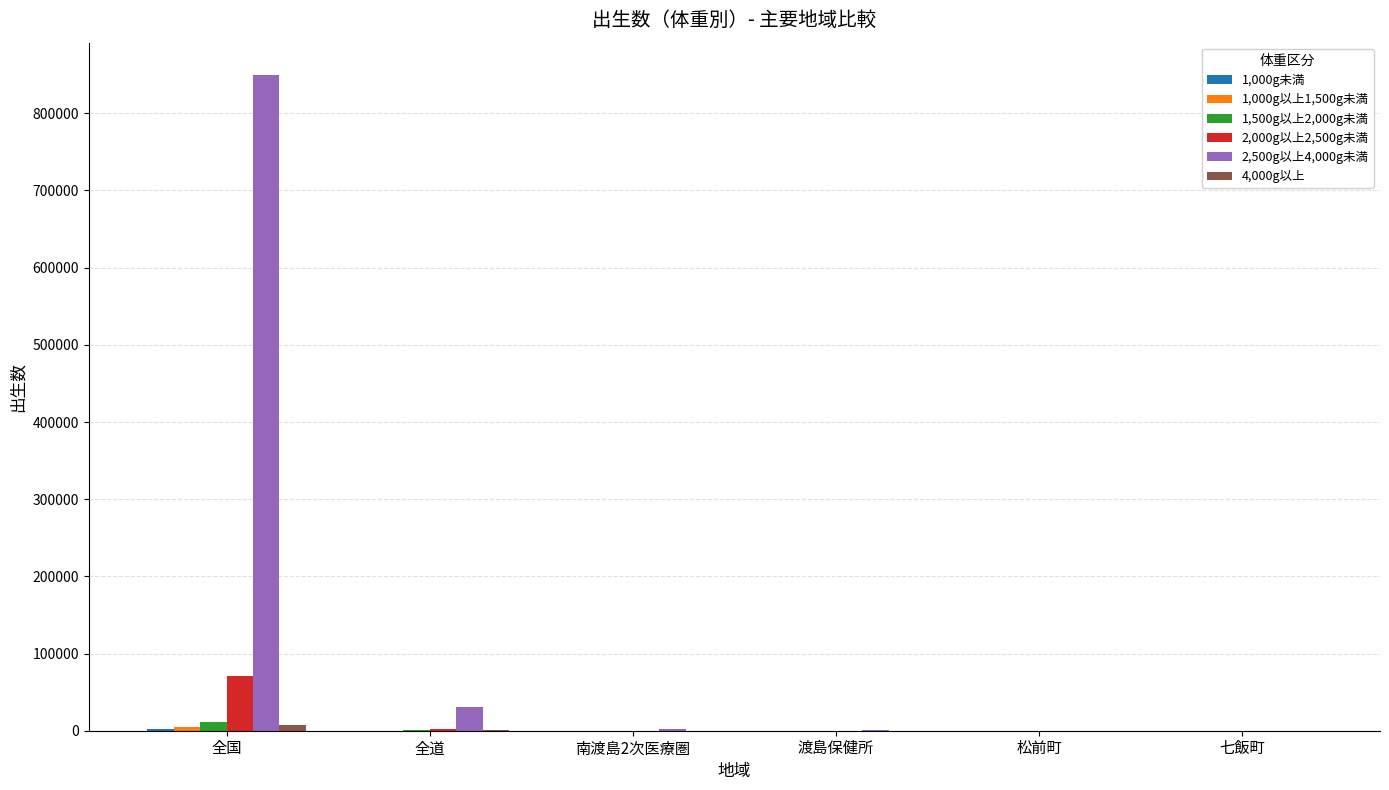

What is the greatest value displayed?

849077